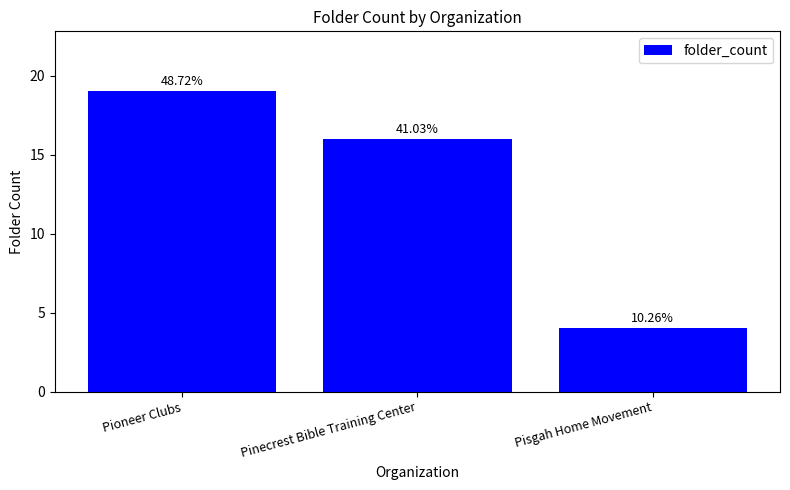

Reading left to right, transcribe all the data shown in this chart.

19	16	4